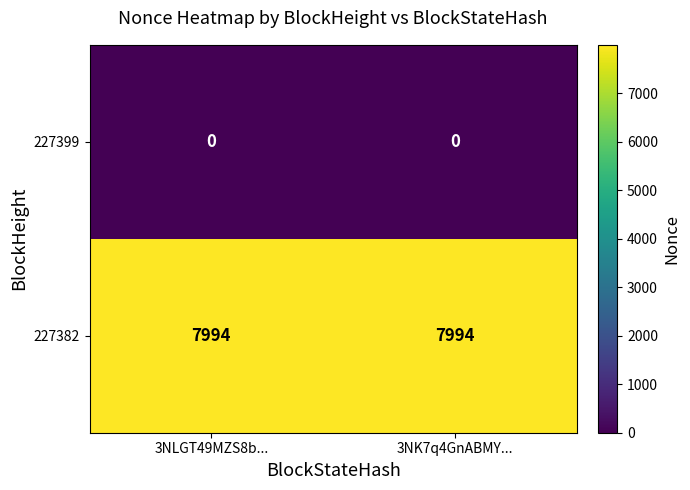

How many series are shown in this chart?

2